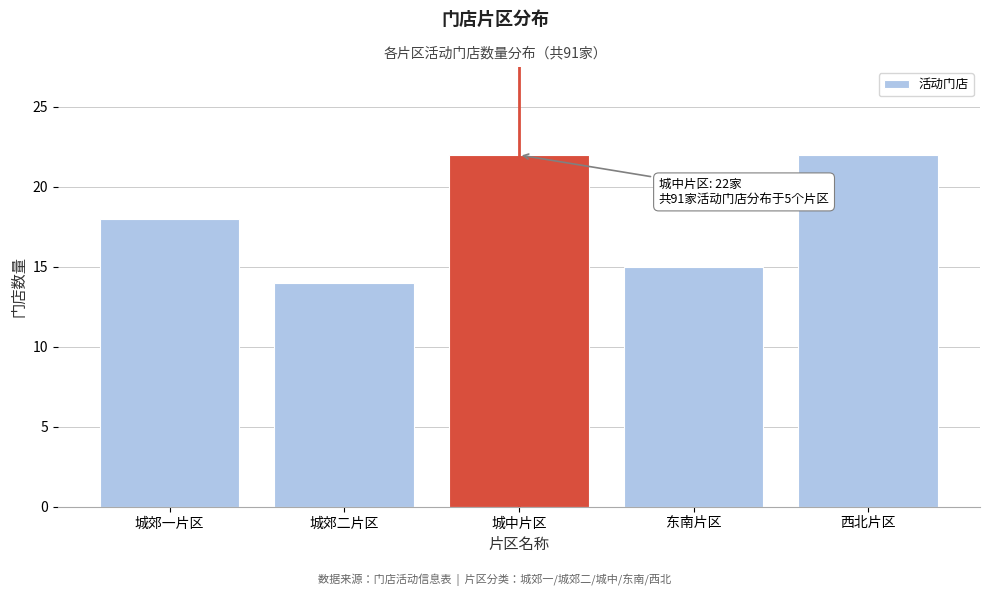

Reading right to left, what are all the values shown in this chart?

22	15	22	14	18